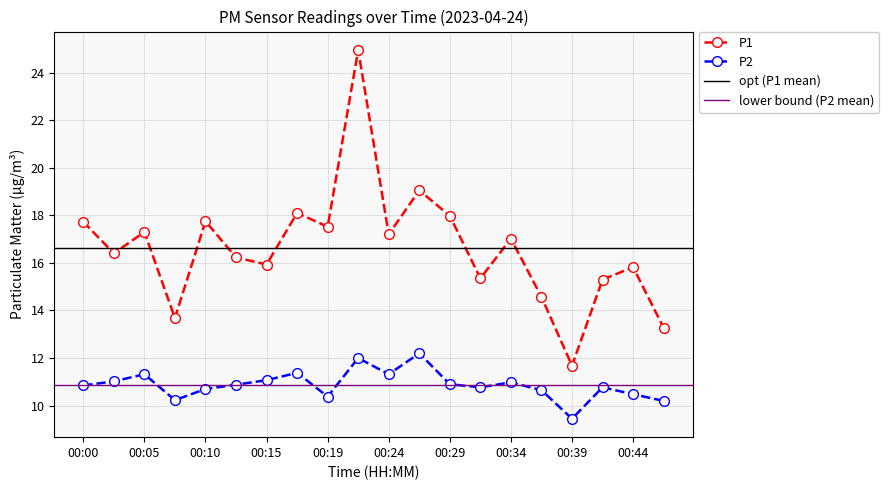

How many interior local valleys does the P2 series have?

5